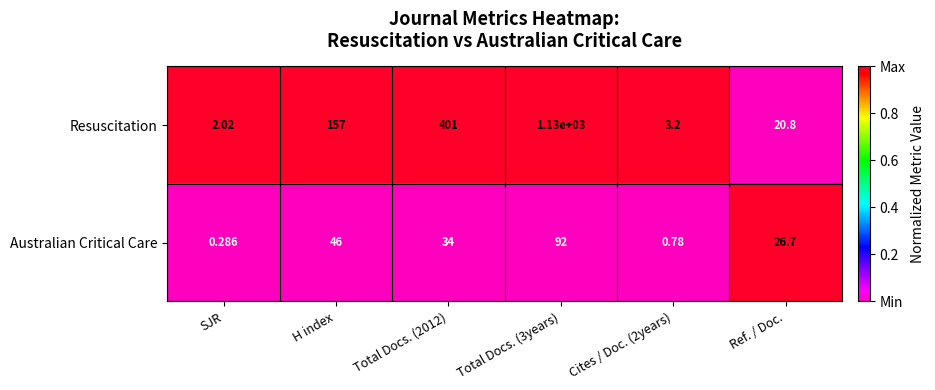

Which category has the lowest value in the Resuscitation series?

SJR